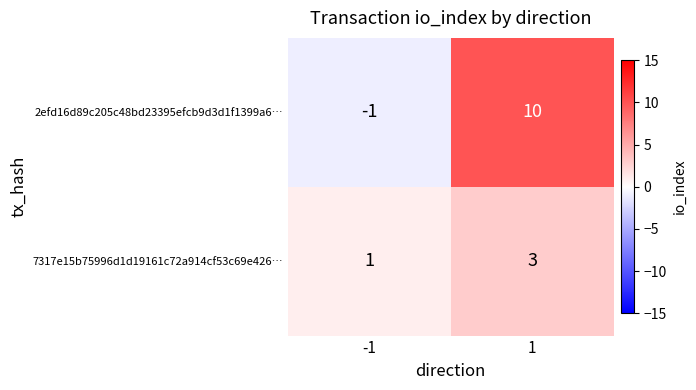

List the series in order of their peak value, lowest first.

7317e15b75996d1d19161c72a914cf53c69e426…, 2efd16d89c205c48bd23395efcb9d3d1f1399a6…